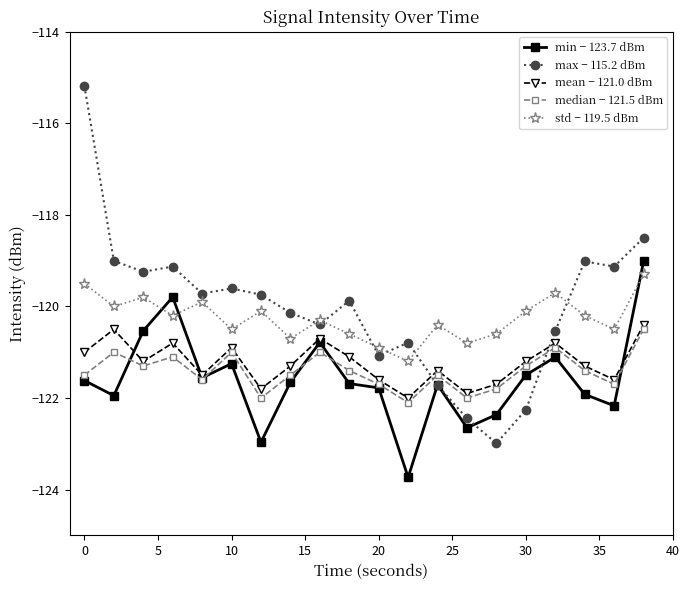

What is the value of the max − 115.2 dBm point at the 18th from the left?

-119.0